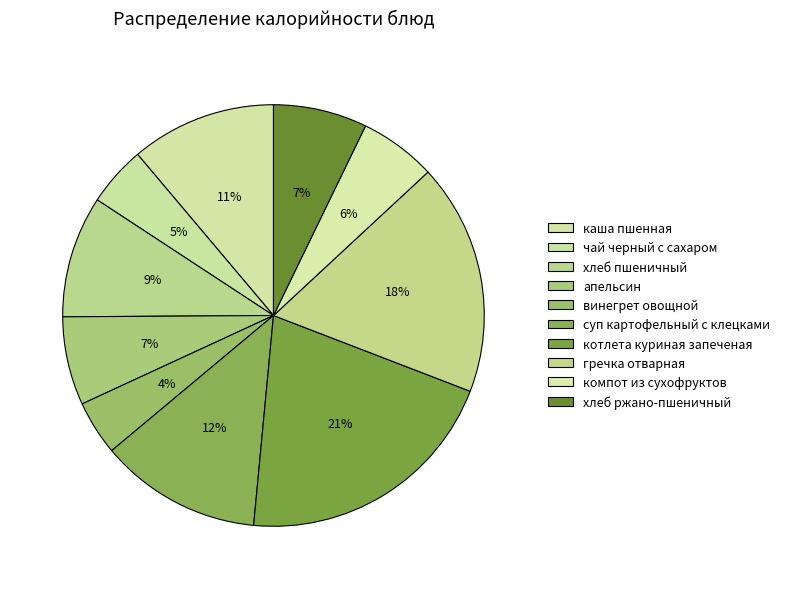

Rank the categories by value from lowest to highest.

винегрет овощной, чай черный с сахаром, компот из сухофруктов, апельсин, хлеб ржано-пшеничный, хлеб пшеничный, каша пшенная, суп картофельный с клецками, гречка отварная, котлета куриная запеченая